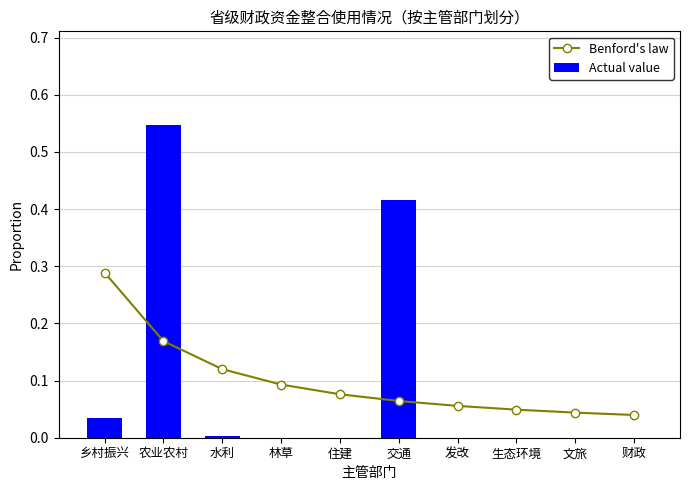

List the labels in order of Actual value value, largest first.

农业农村, 交通, 乡村振兴, 水利, 林草, 住建, 发改, 生态环境, 文旅, 财政